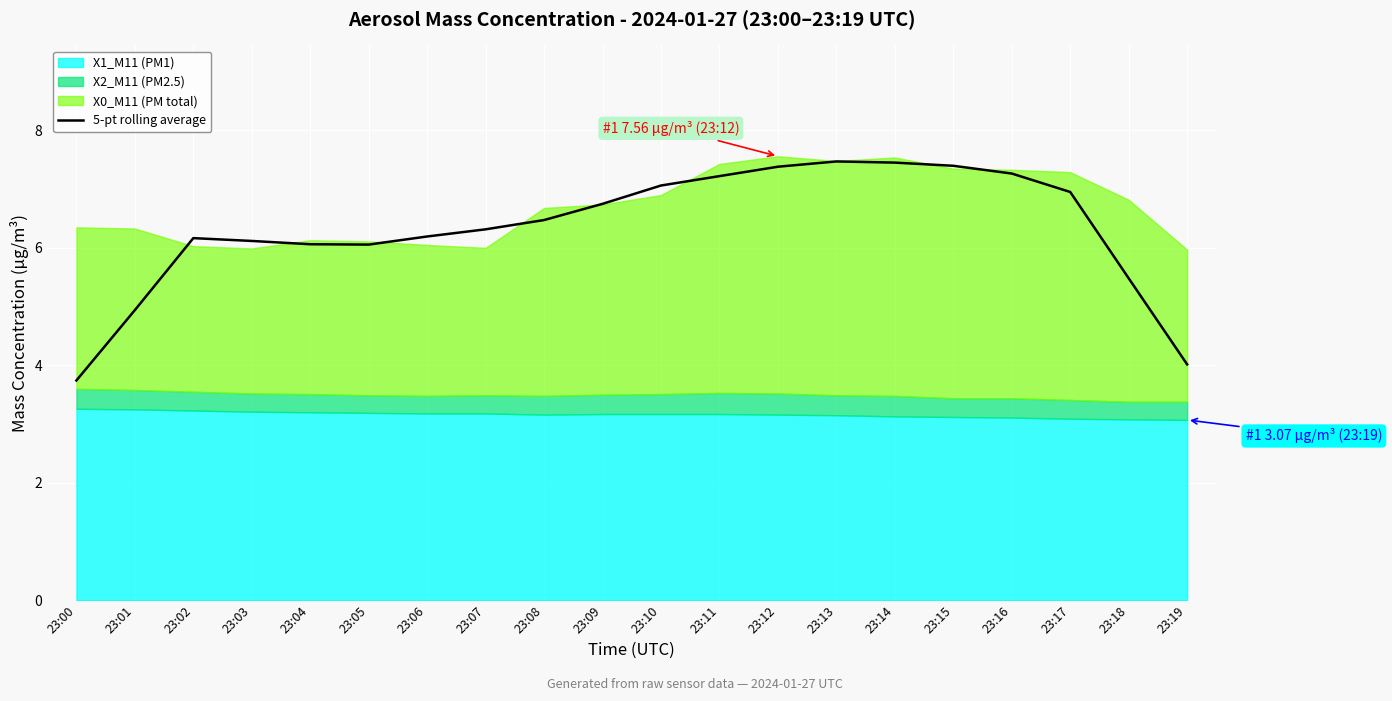

The value at 23:17 is 7.0. True or false?

True